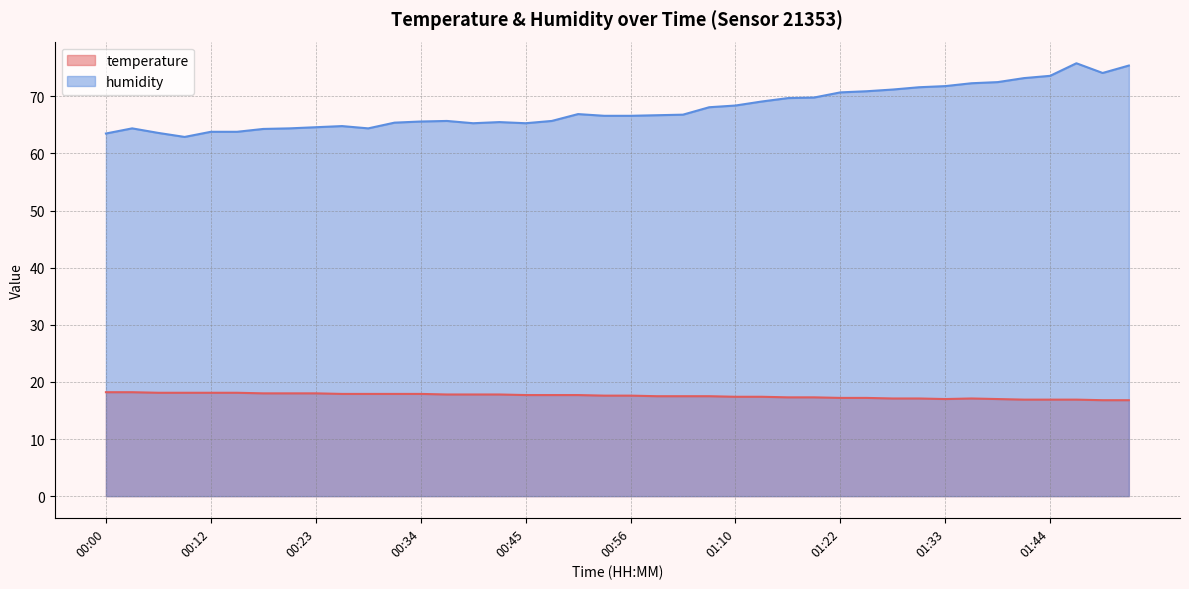

What is the difference between the highest and lowest values at 00:37?

47.9